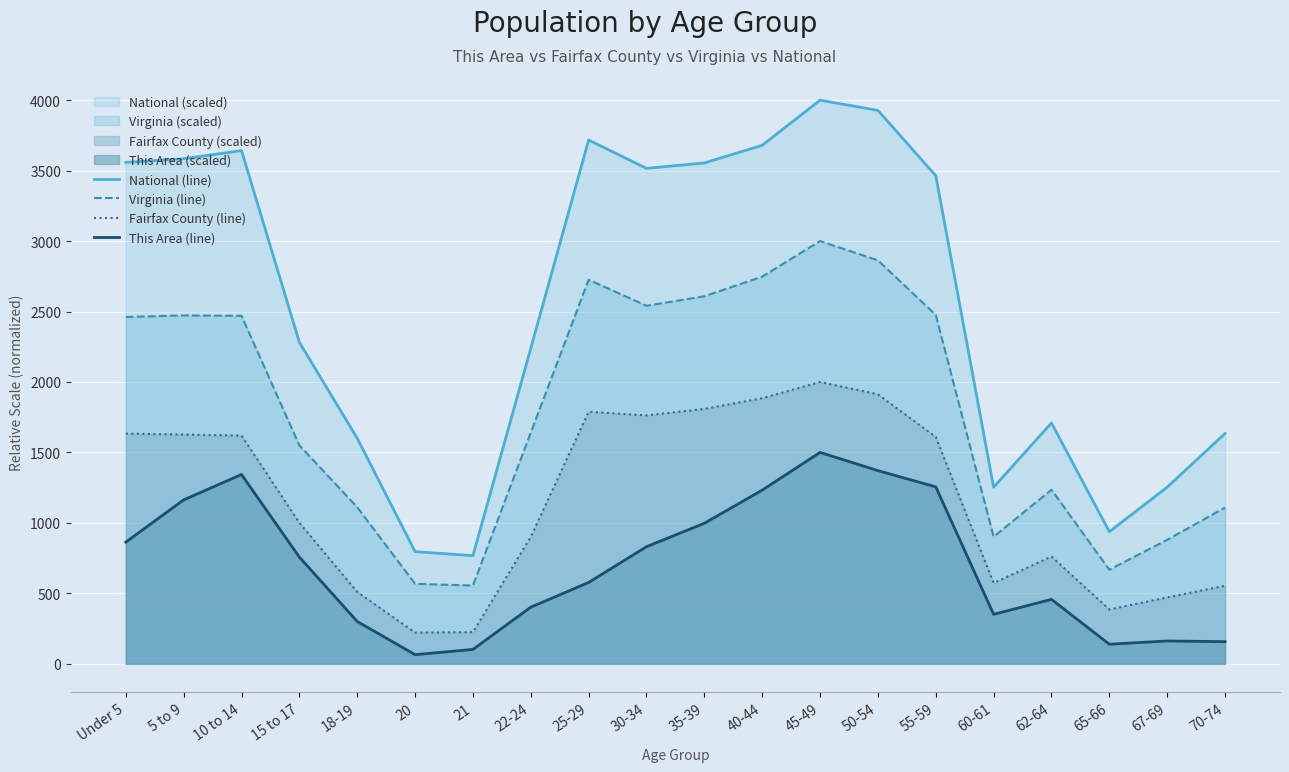

Is it true that This Area (line) equals 138.5 at 65-66?

True